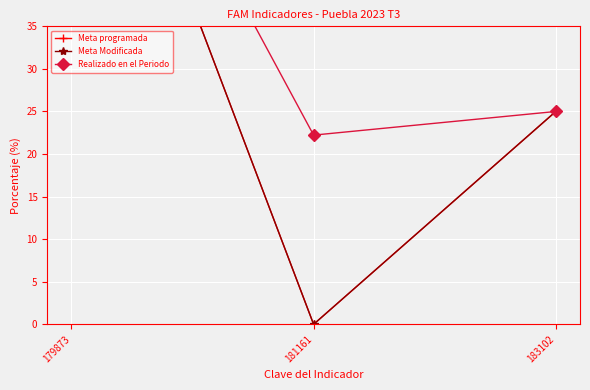

Which label corresponds to the smallest value in the chart?

181161